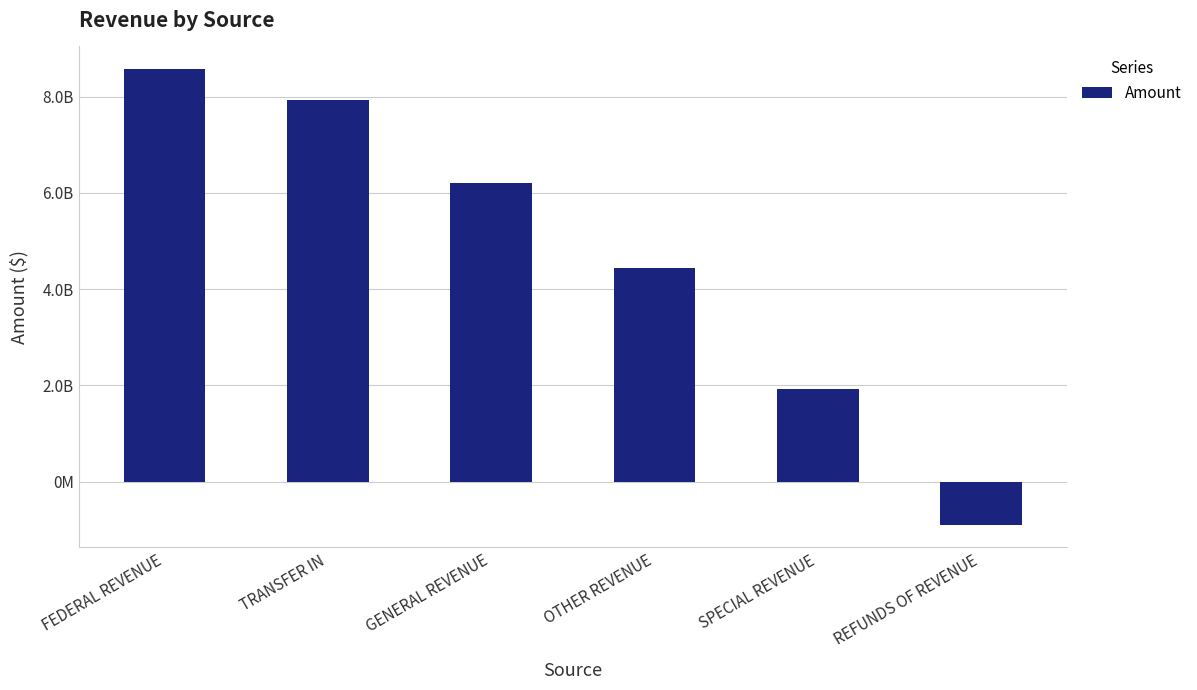

The value at GENERAL REVENUE is 6209701175.4. True or false?

True